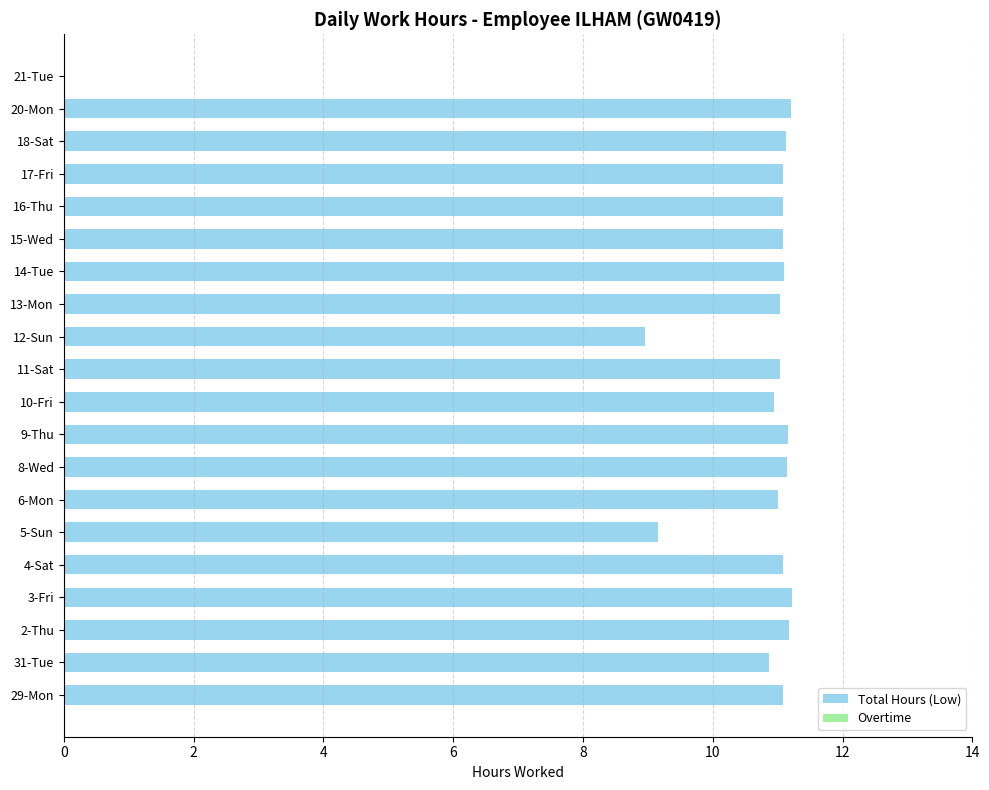

Is it true that the value at 10-Fri is 7.0?

False